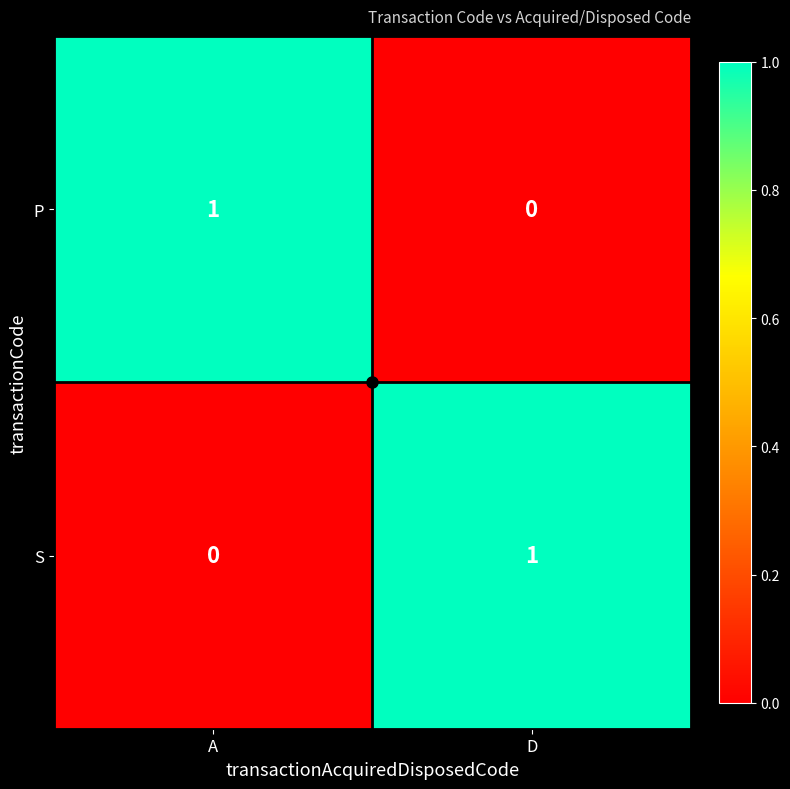

How many categories are shown in the chart?

2